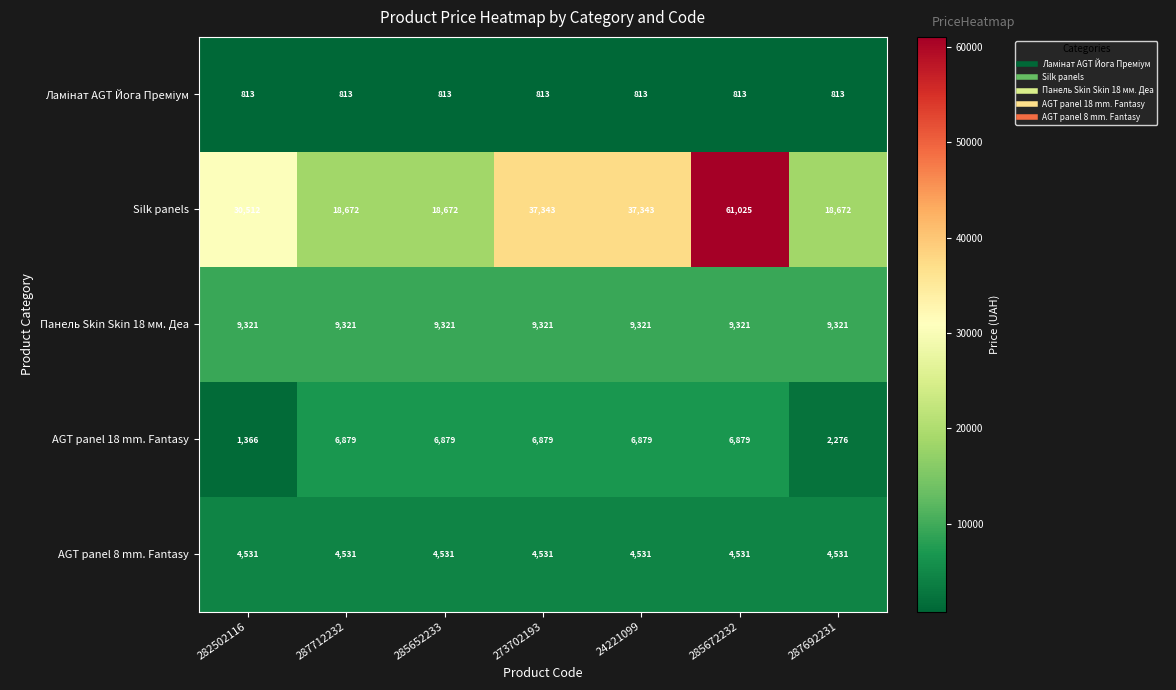

Read the AGT panel 8 mm. Fantasy value at 24221099.

4531